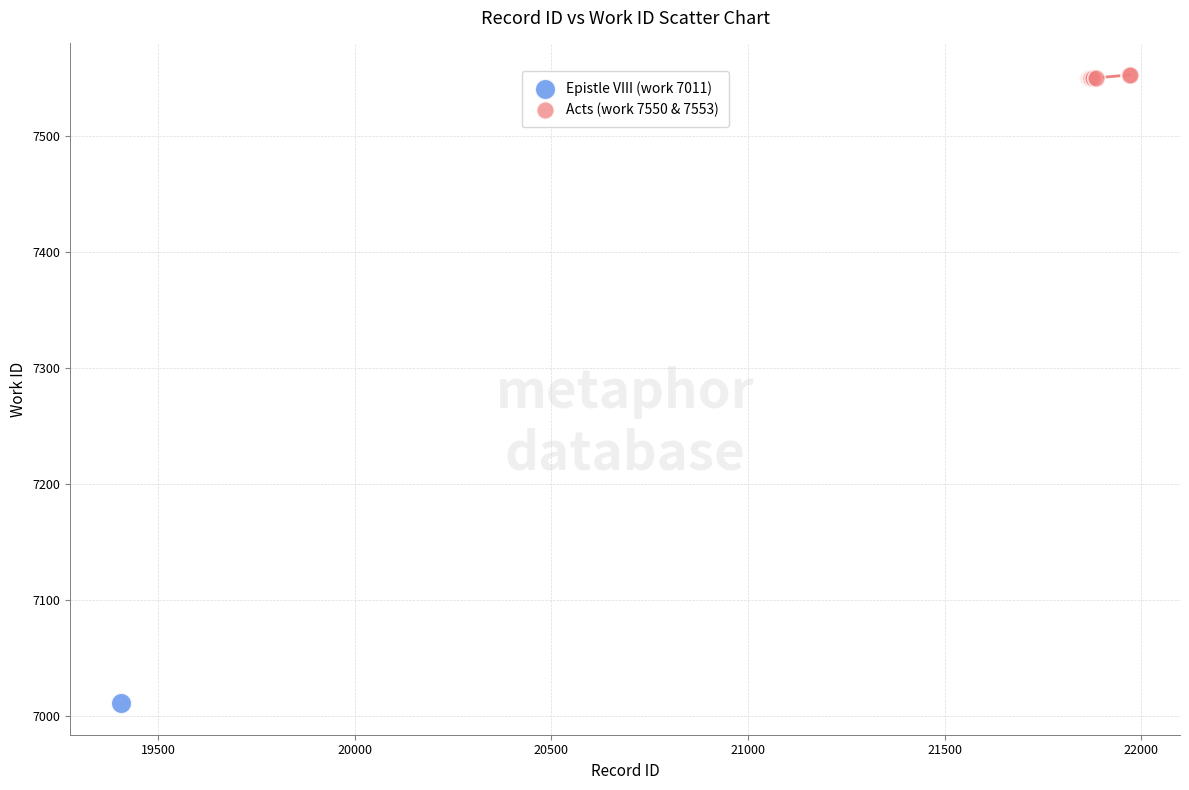

What are all the series names shown in the legend?

Epistle VIII (work 7011), Acts (work 7550 & 7553)